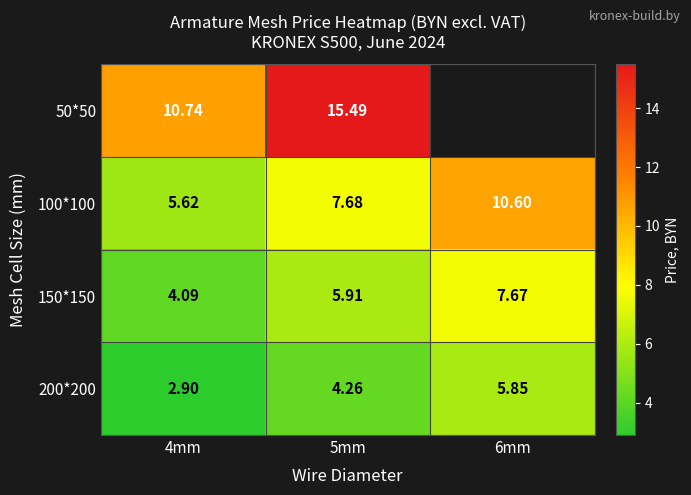

At which category is the sum across all series the highest?

5mm